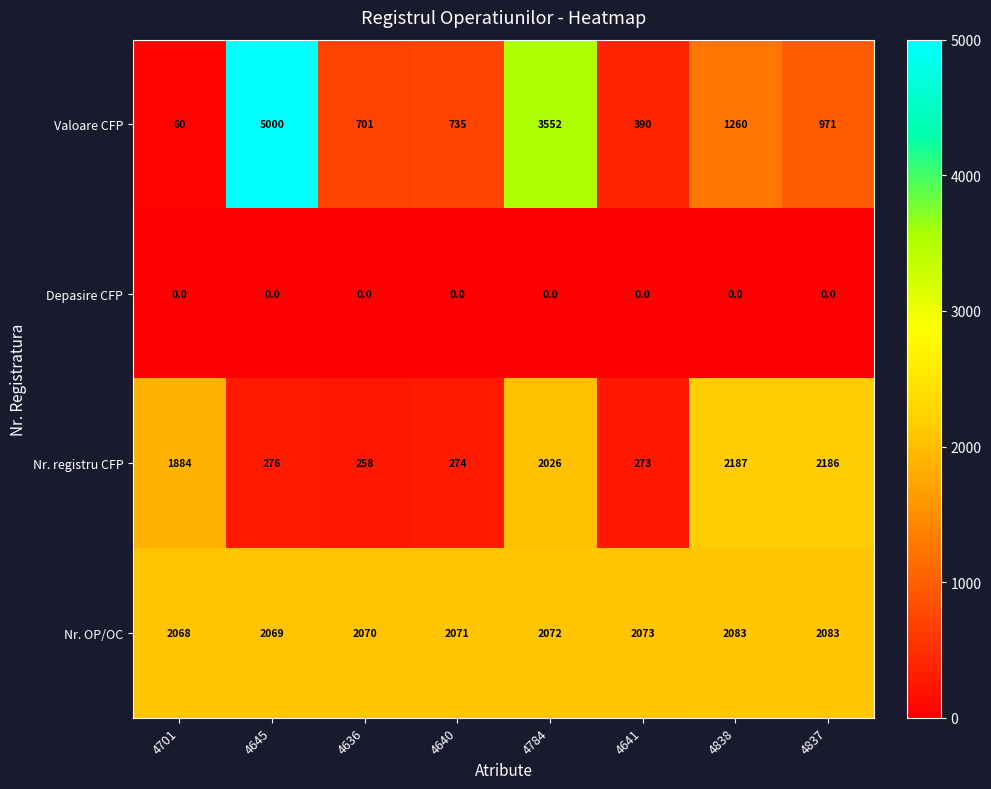

Which label corresponds to the largest value in the chart?

4645